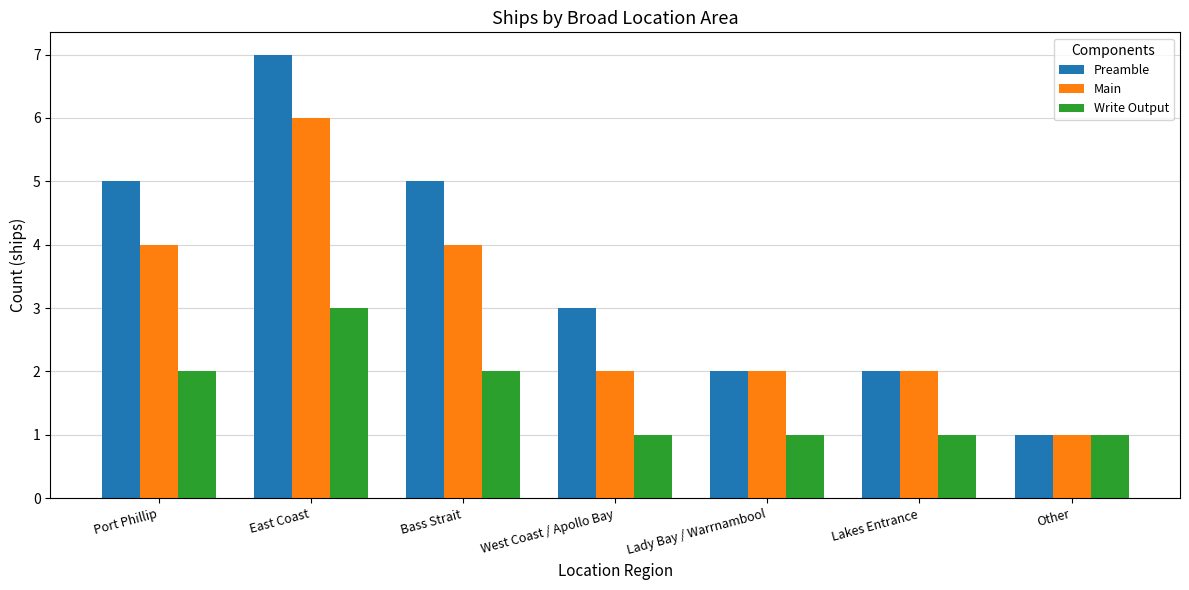

What value does the Preamble series have at Lakes Entrance?

2